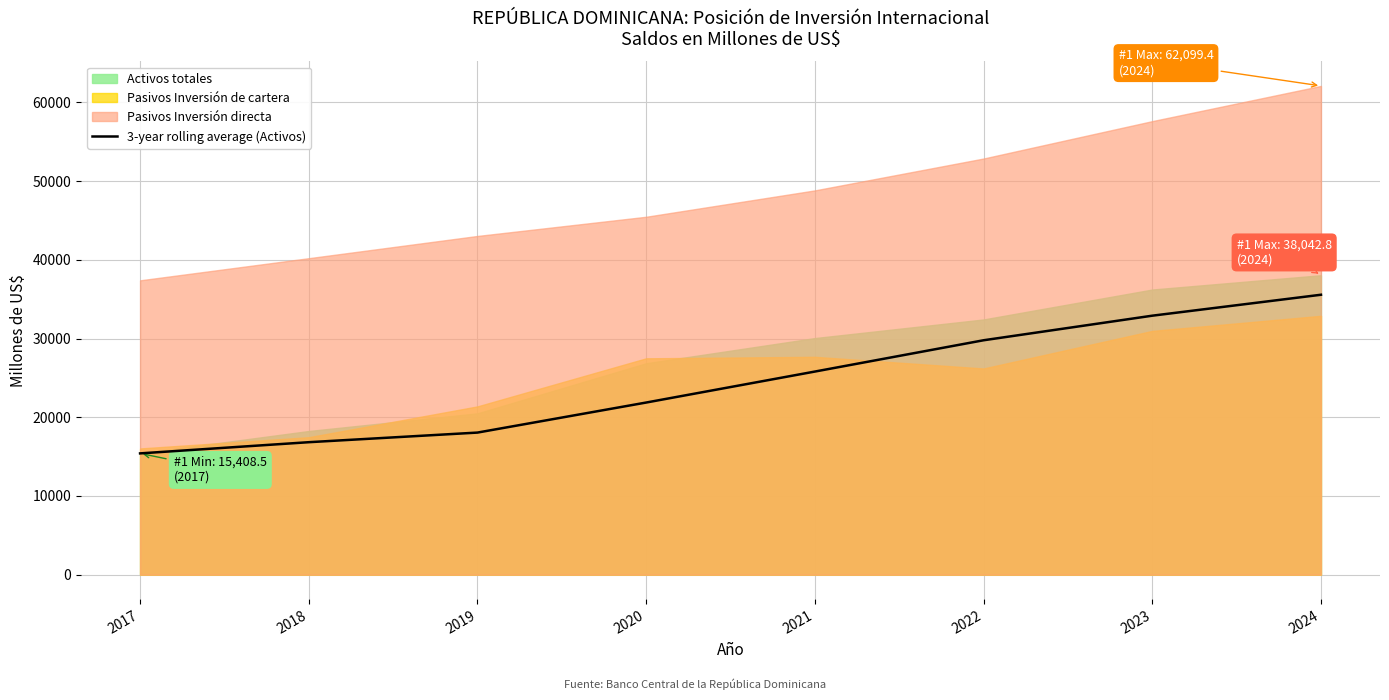

True or false: the data shows 16830.3 at 2018.

True